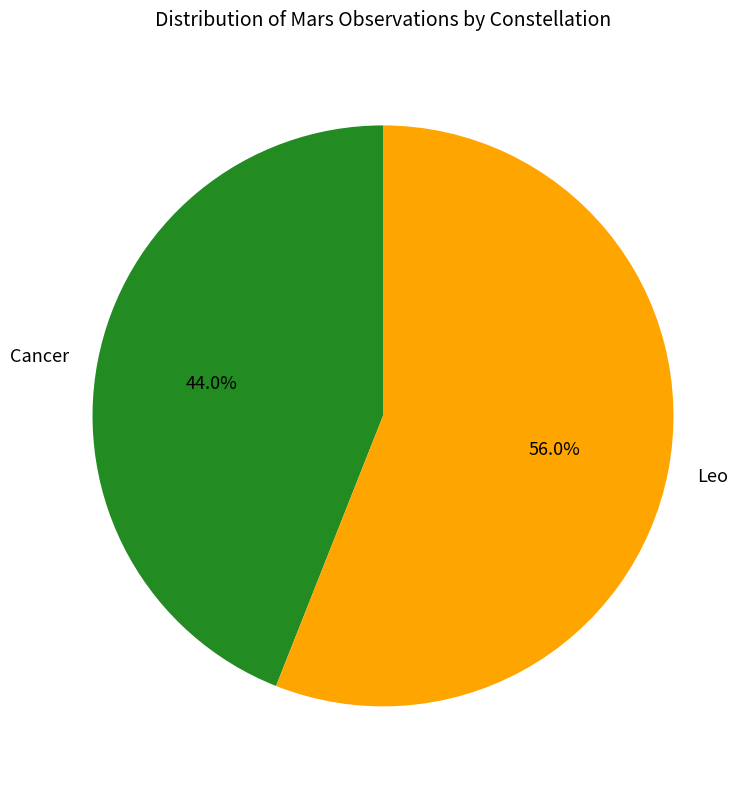

Which slice is the largest?

Leo